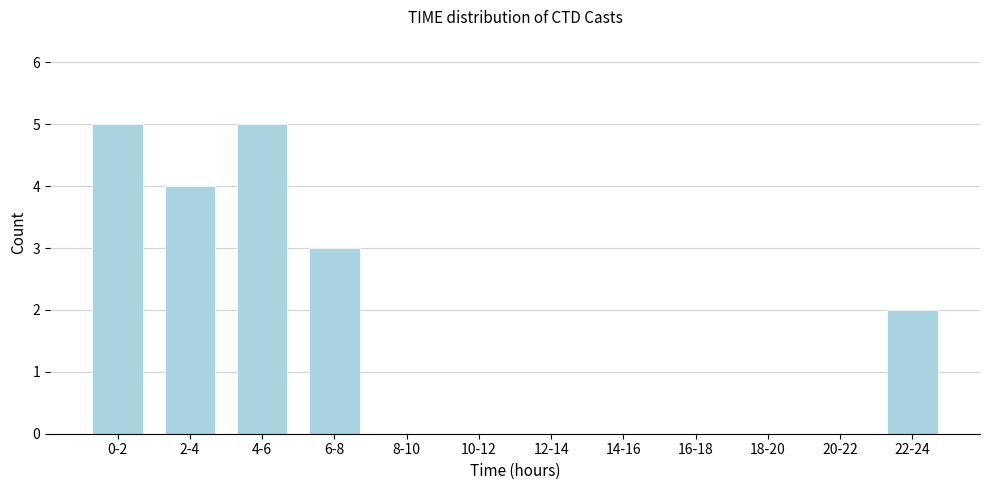

Reading left to right, what are all the values shown in this chart?

0-2=5	2-4=4	4-6=5	6-8=3	8-10=0	10-12=0	12-14=0	14-16=0	16-18=0	18-20=0	20-22=0	22-24=2